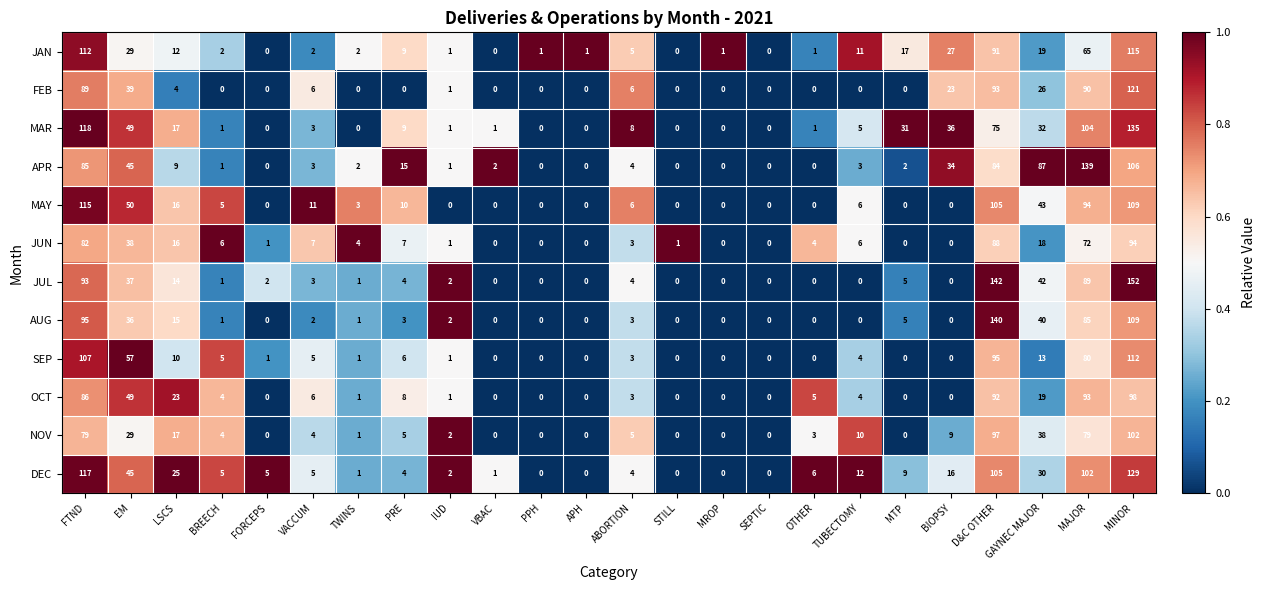

How many data points in SEP are less than 3?

12